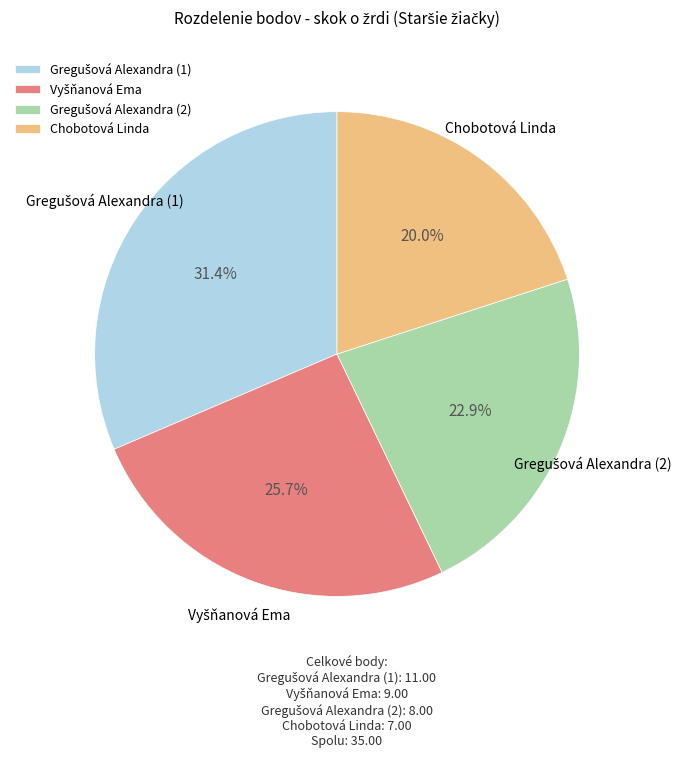

Does any single category account for the majority?

No